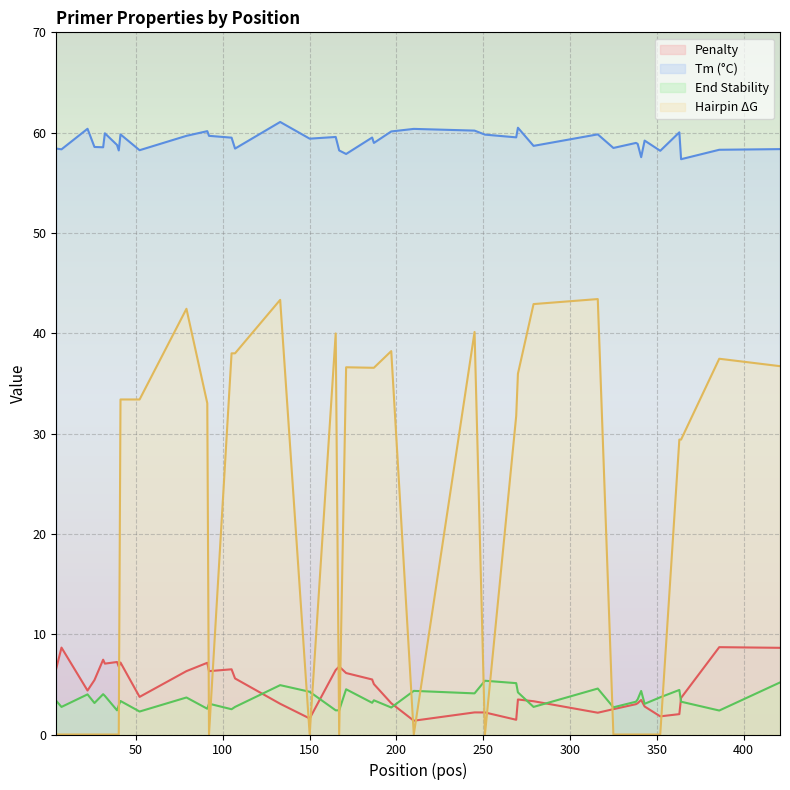

Between 40 and 186, which series saw the biggest shift?

PRIMER_RIGHT_0_HAIRPIN_TH